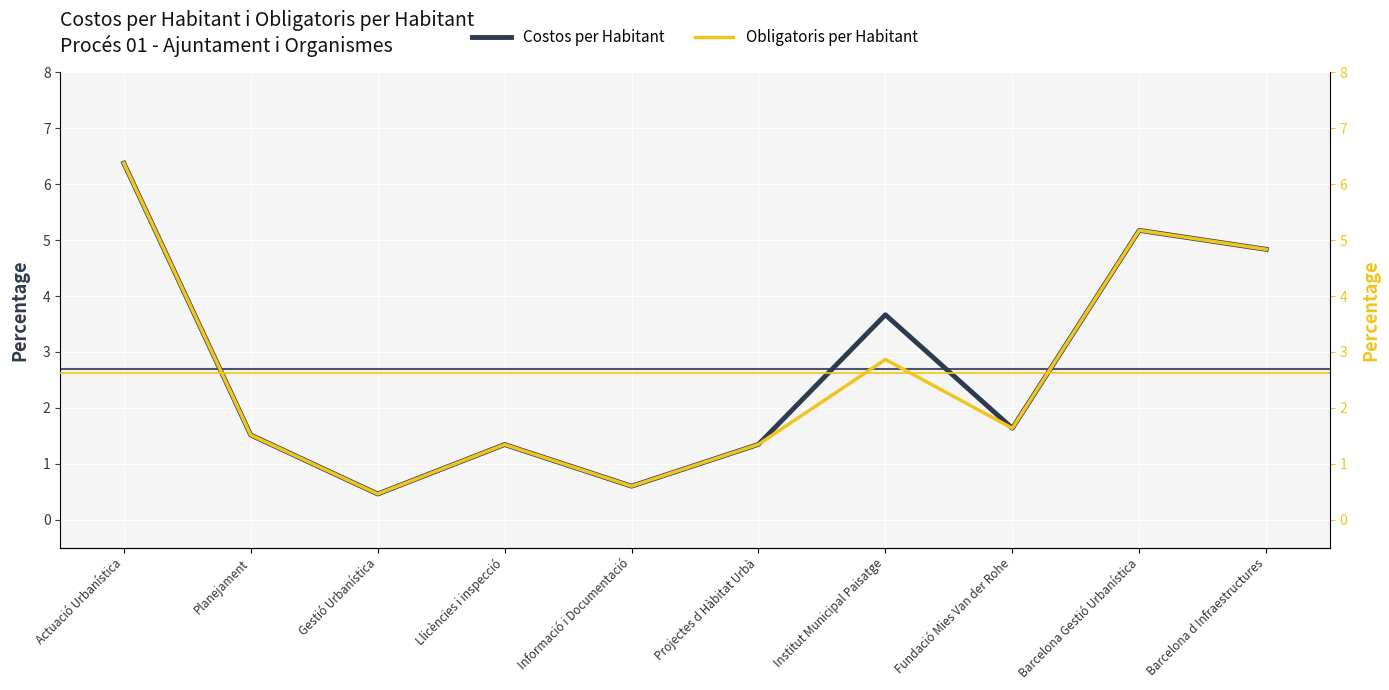

At which category does Costos per Habitant reach its first local valley?

Gestió Urbanística